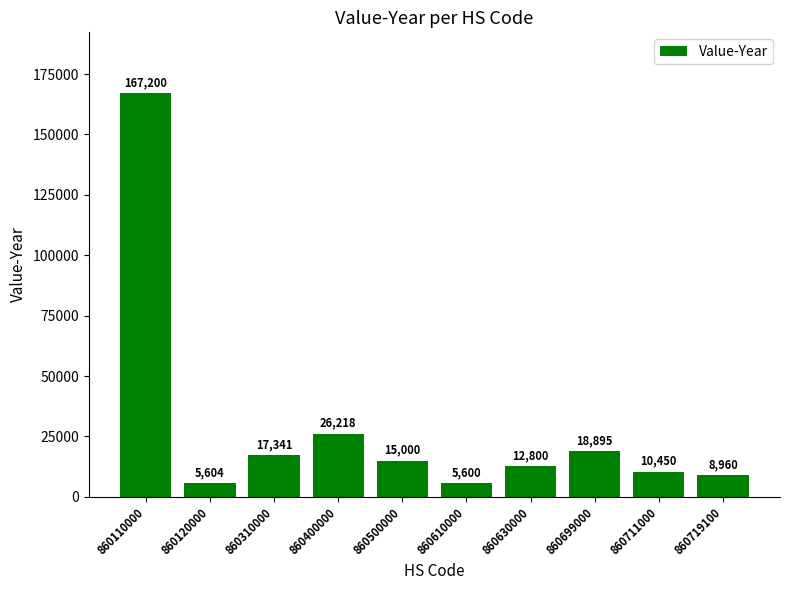

What is the ratio of the value at 860630000 to the value at 860699000?

0.7